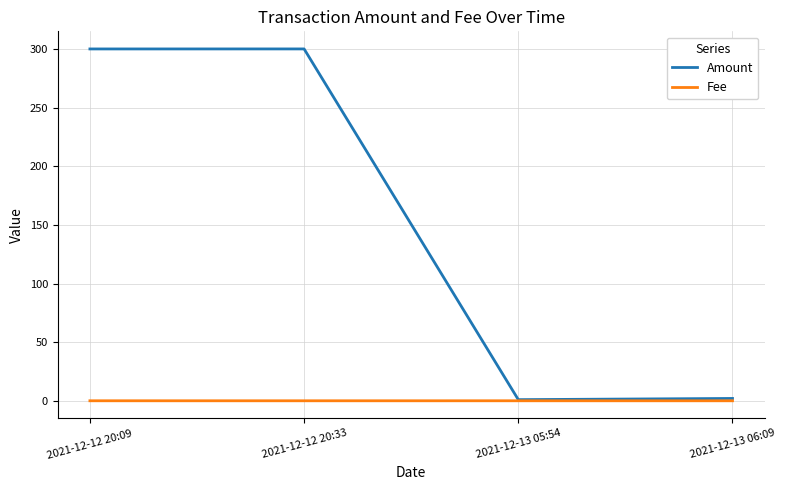

At 2021-12-12 20:33, list the series in order from largest to smallest.

Amount, Fee